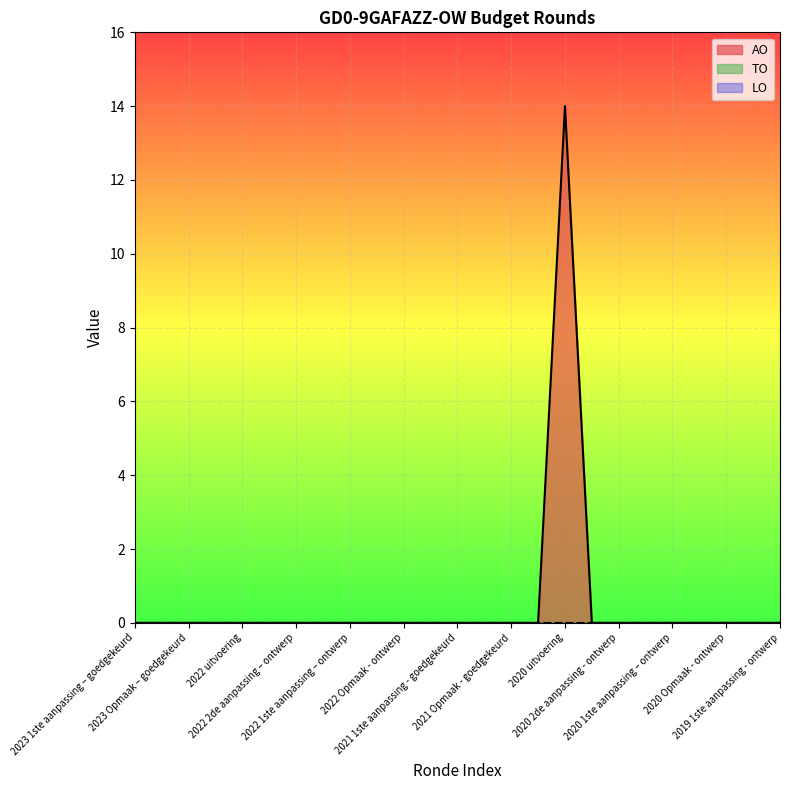

Which series has the largest total across all categories?

AO